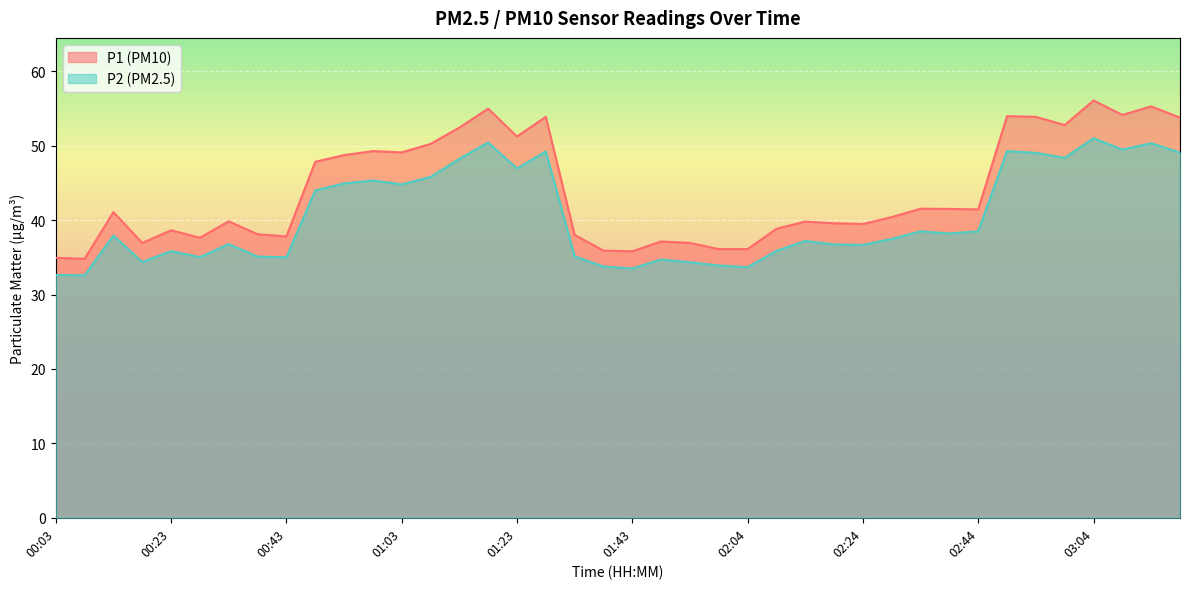

Which series has the largest range (max minus min)?

P1 (PM10)